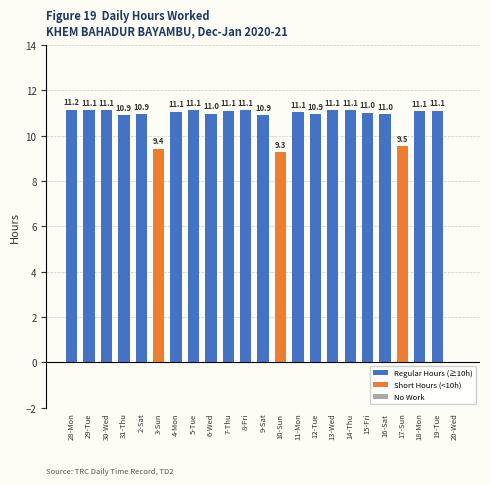

The chart shows a value of 6.0 at 12-Tue. True or false?

False